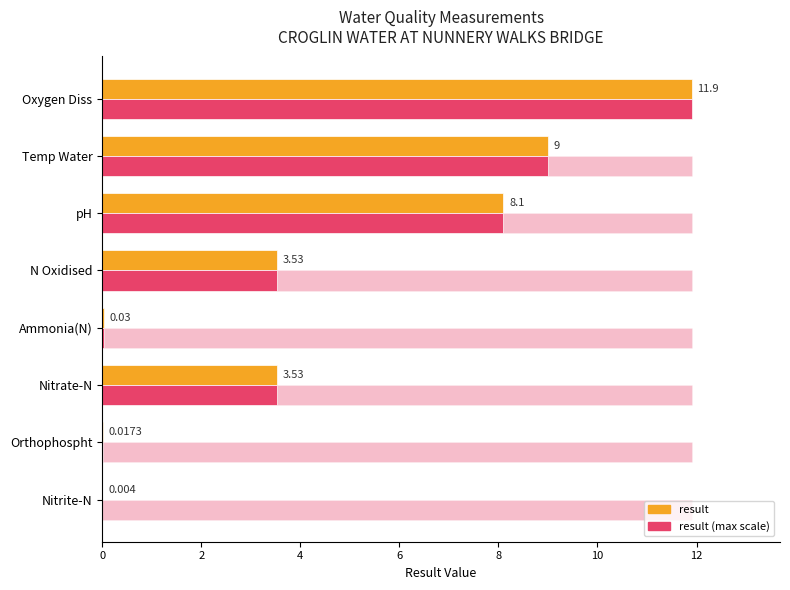

How many data points does each series have?

8